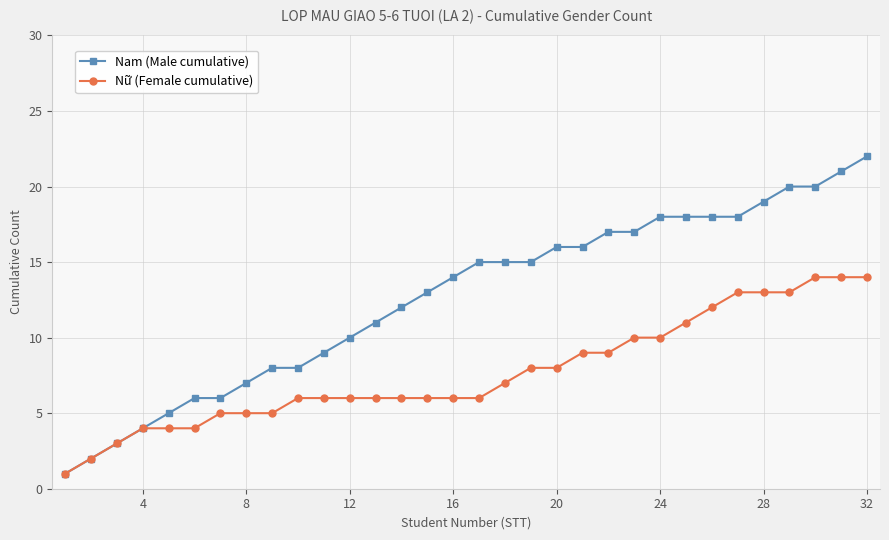

Reading left to right, extract all data points from this chart.

Nam (Male cumulative): 1	2	3	4	5	6	6	7	8	8	9	10	11	12	13	14	15	15	15	16	16	17	17	18	18	18	18	19	20	20	21	22
Nữ (Female cumulative): 1	2	3	4	4	4	5	5	5	6	6	6	6	6	6	6	6	7	8	8	9	9	10	10	11	12	13	13	13	14	14	14